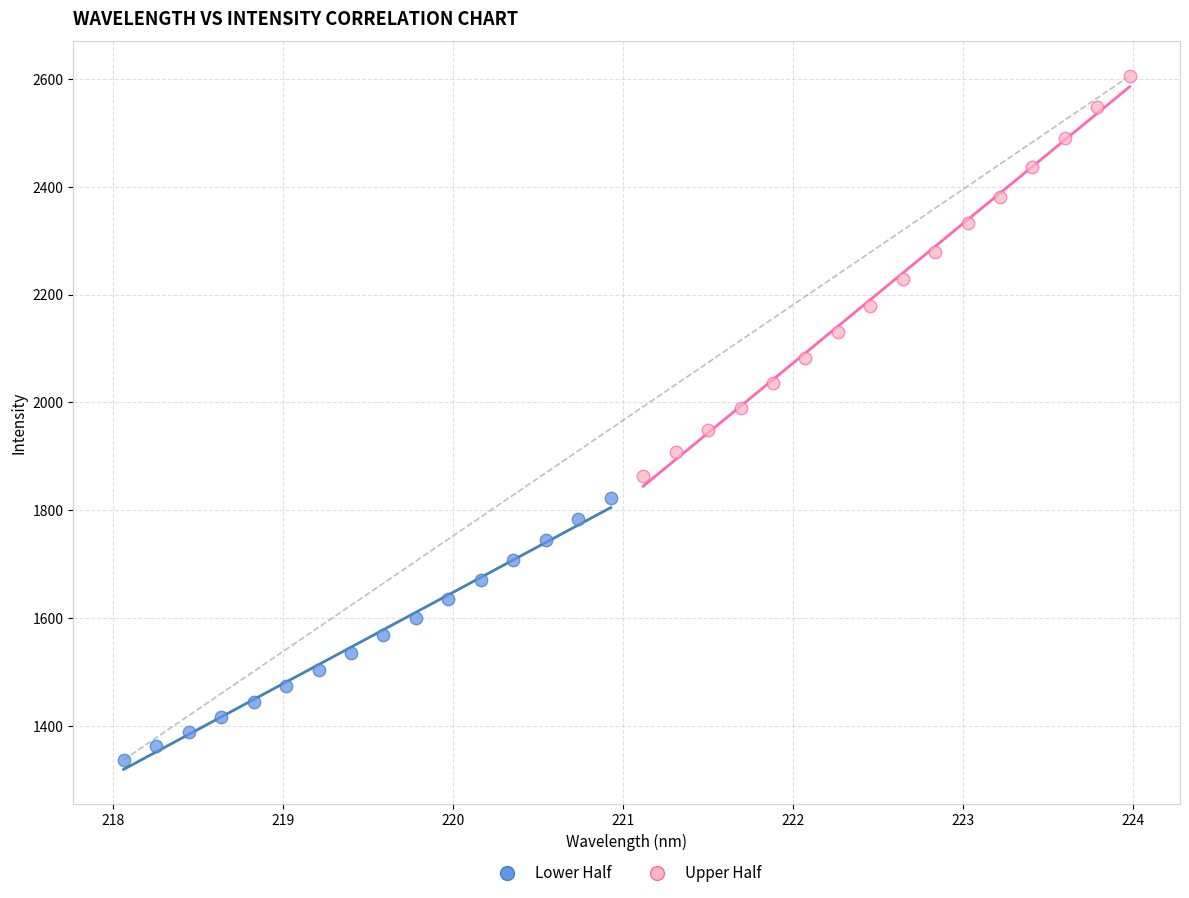

Which series contains the lowest Y value?

Lower Half